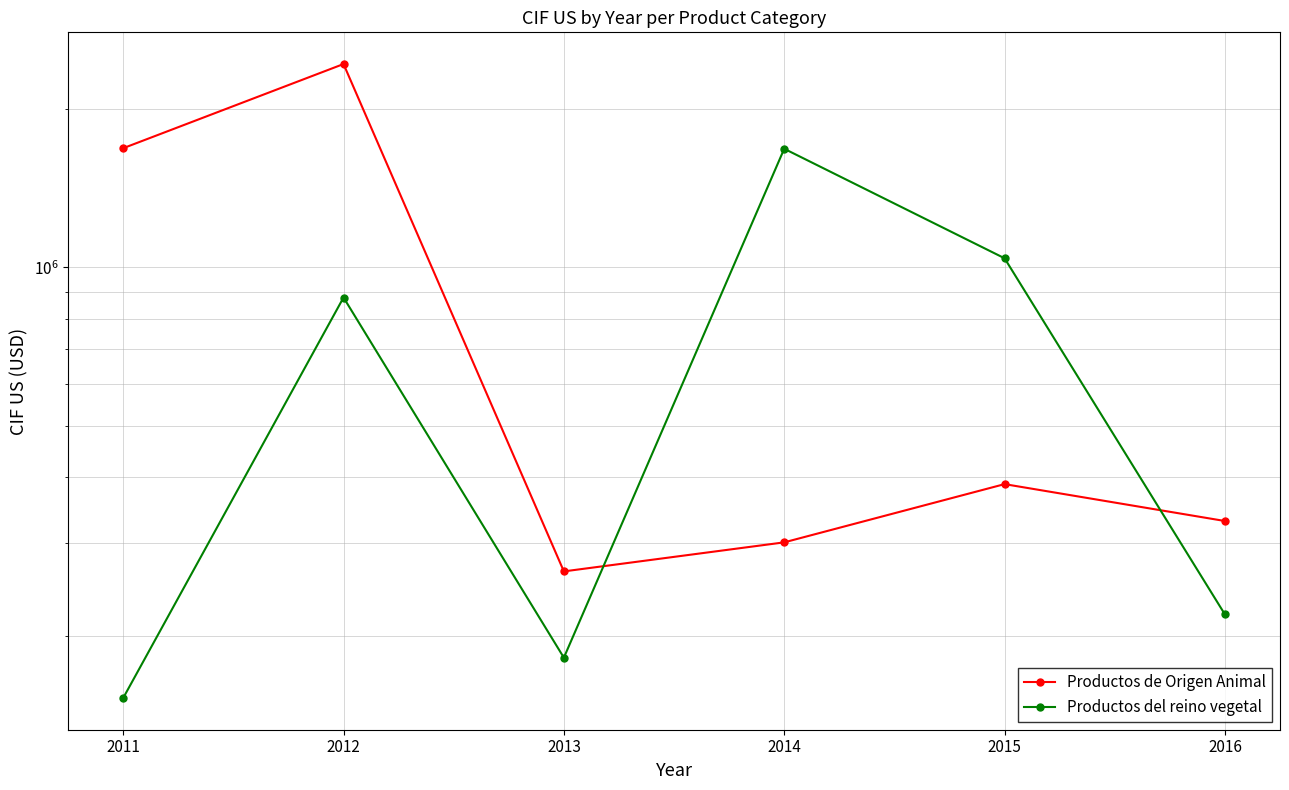

True or false: Productos del reino vegetal and Productos de Origen Animal cross at least once.

True